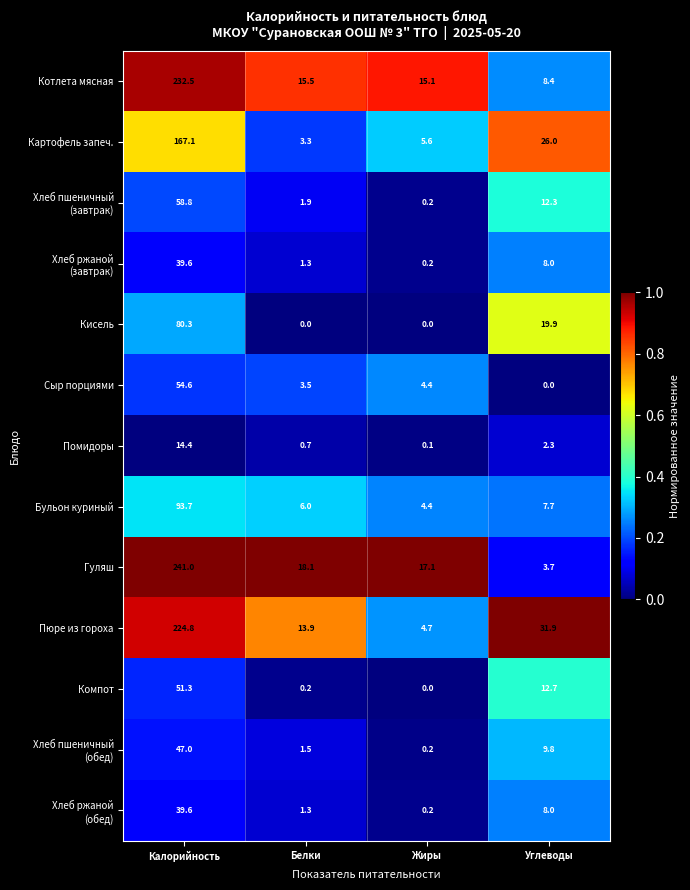

The value of Картофель запеч. at Белки is 5.4. True or false?

False